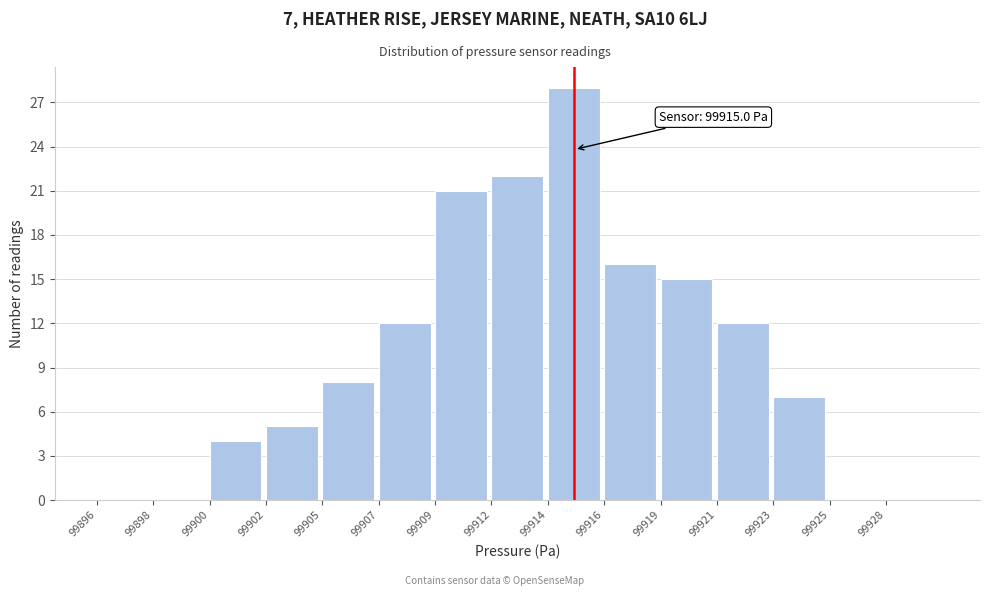

Reading left to right, transcribe all the data shown in this chart.

99896=0	99898=0	99900=4	99902=5	99905=8	99907=12	99909=21	99912=22	99914=28	99916=16	99919=15	99921=12	99923=7	99925=0	99928=0